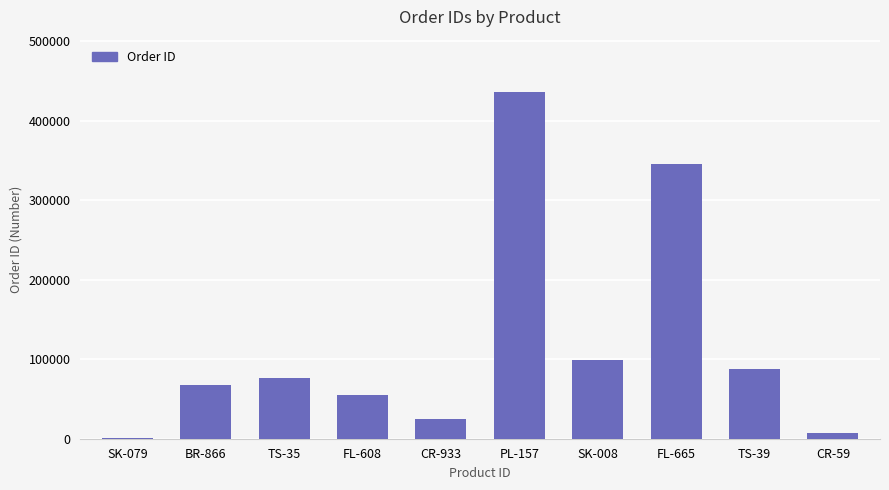

What is the greatest value displayed?

436787